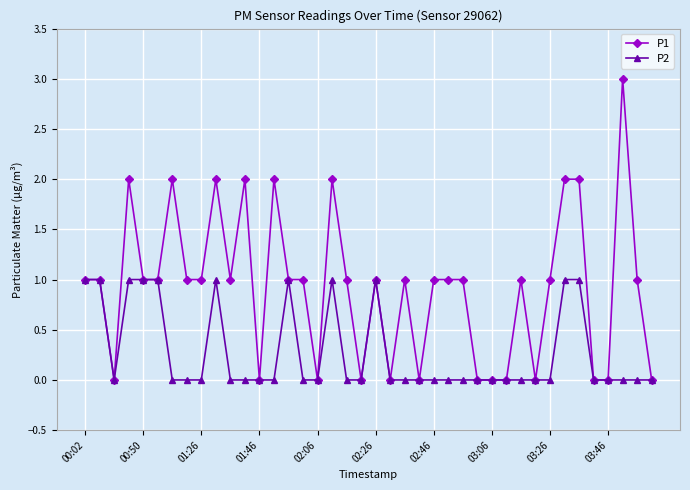

How many lines are shown in the chart?

2